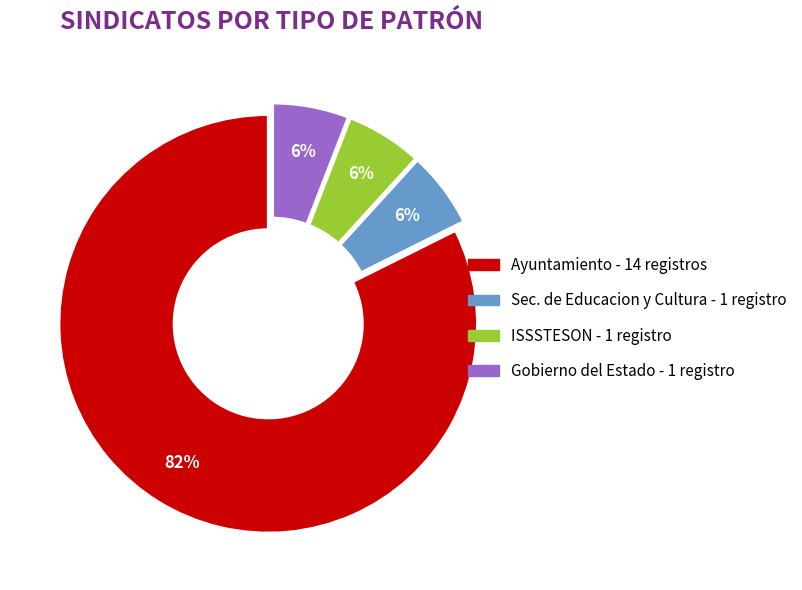

To the nearest percent, what is the difference between the largest and smallest slice percentages?

76%